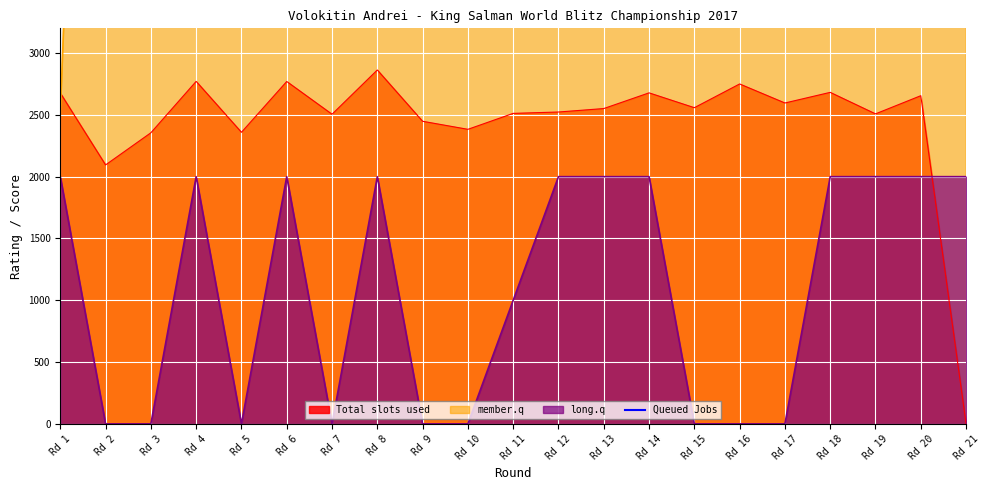

At which label does Total slots used reach its minimum?

Rd 21